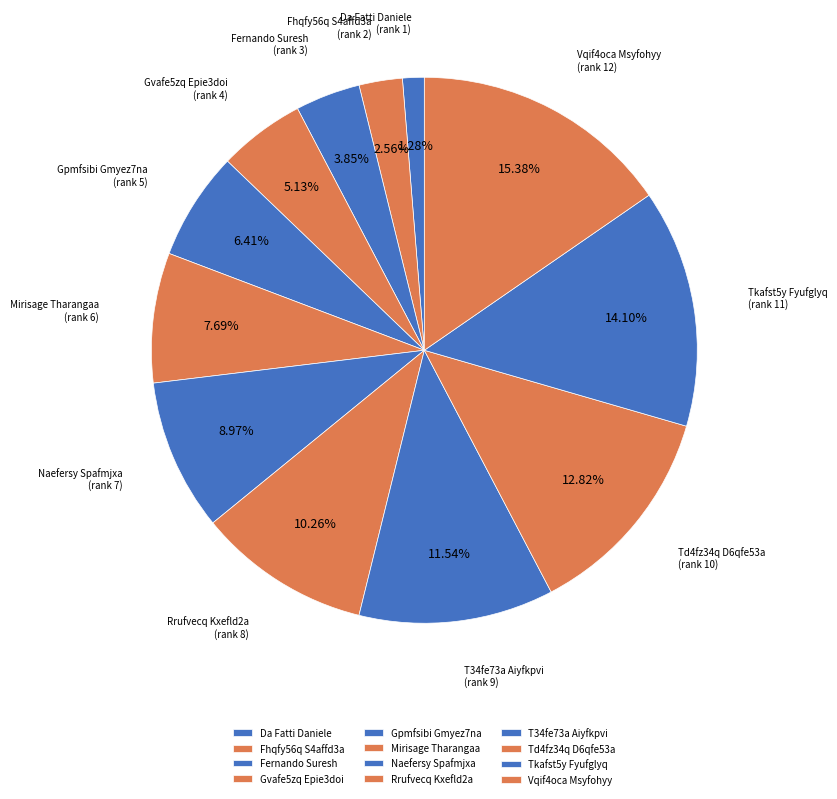

How many slices are in this pie chart?

12